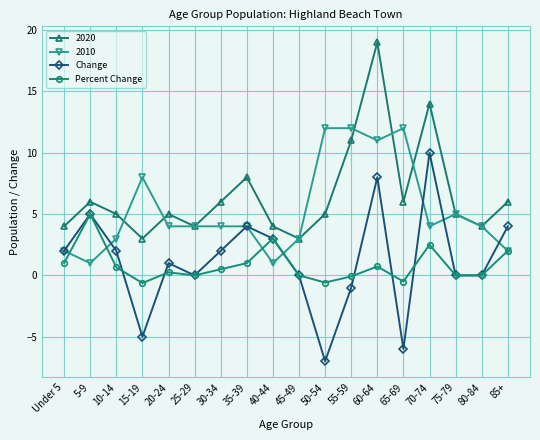

What is the highest value of the Percent Change series?

5.0